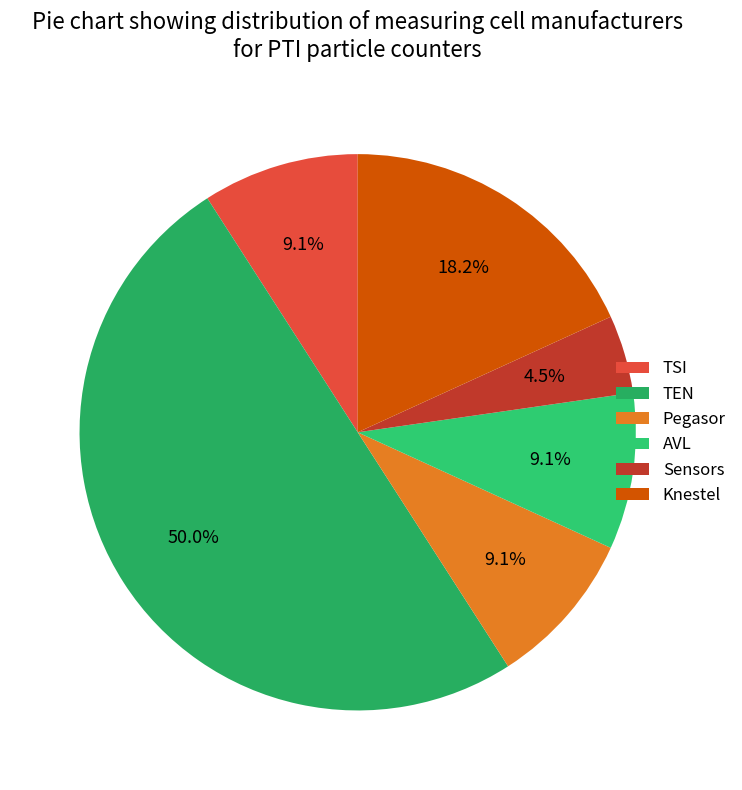

What portion of the pie excludes TSI?

90.9%